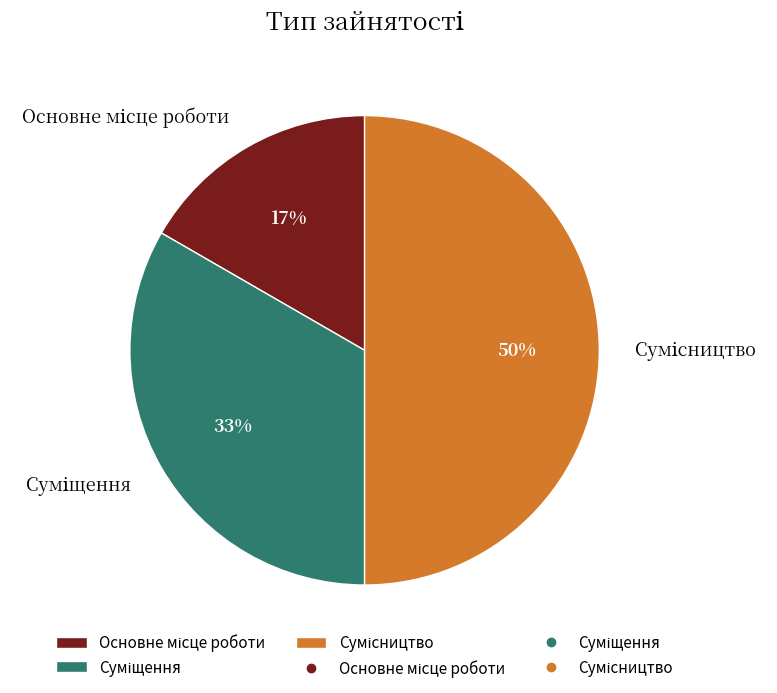

To the nearest percent, what is the average slice percentage?

33%